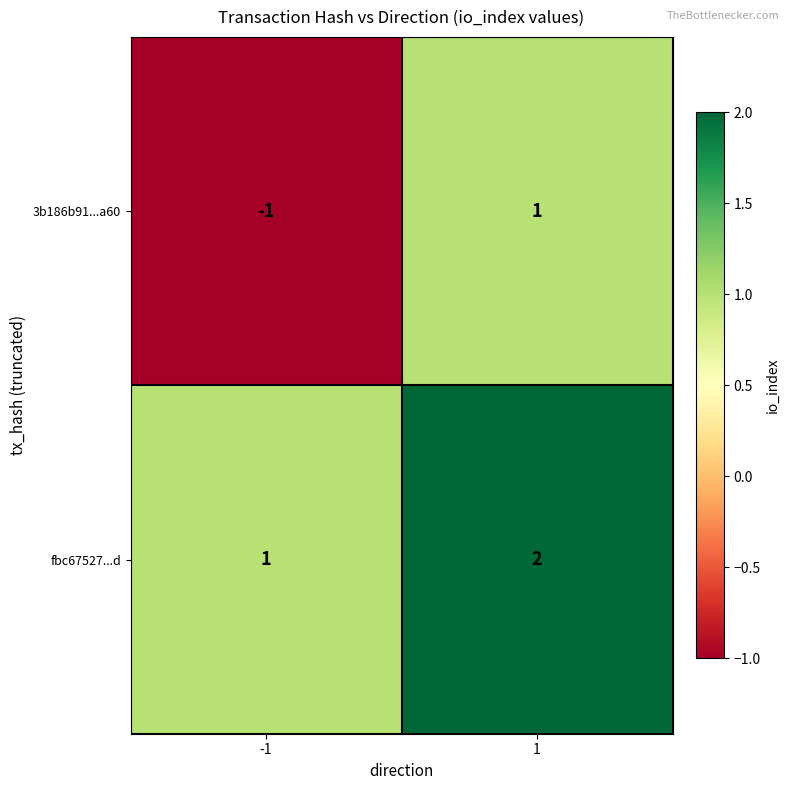

Which series has the widest spread of values?

3b186b91...a60